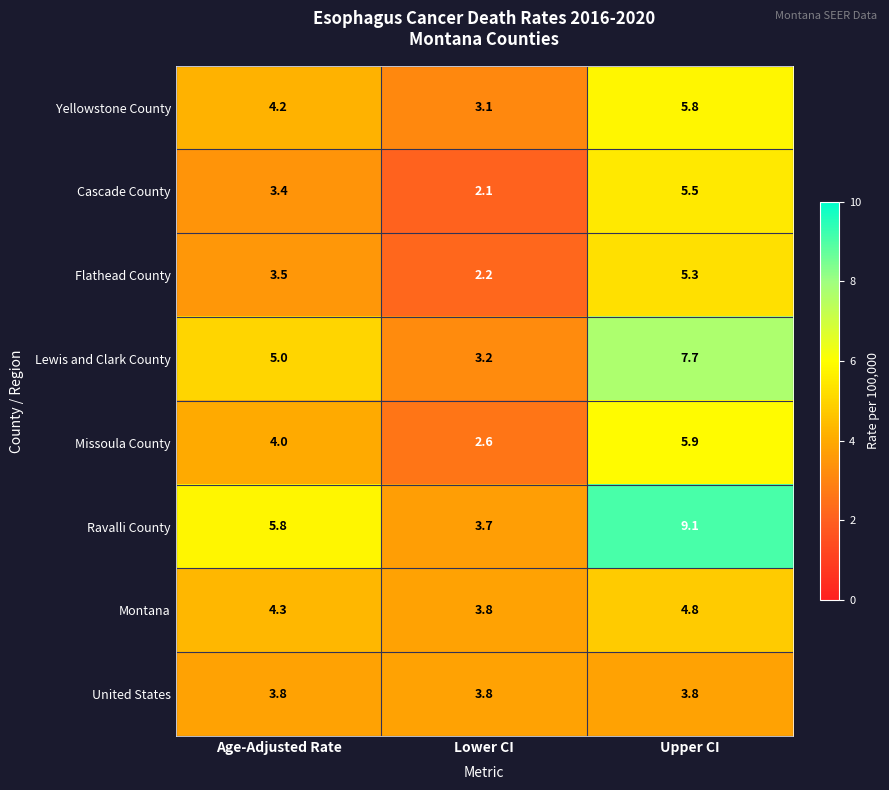

Which series has the largest total across all categories?

Ravalli County